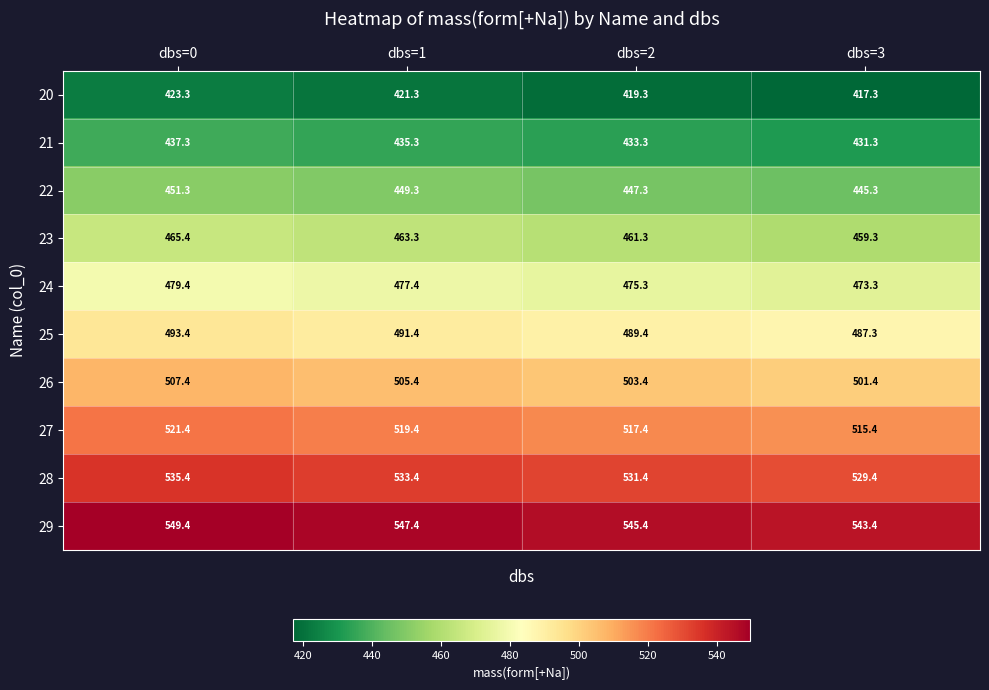

Rank the series at dbs=2 from lowest to highest value.

20, 21, 22, 23, 24, 25, 26, 27, 28, 29